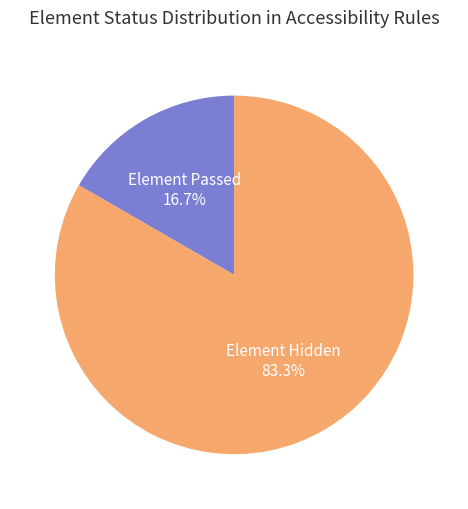

Is Element Hidden the majority of the pie?

Yes